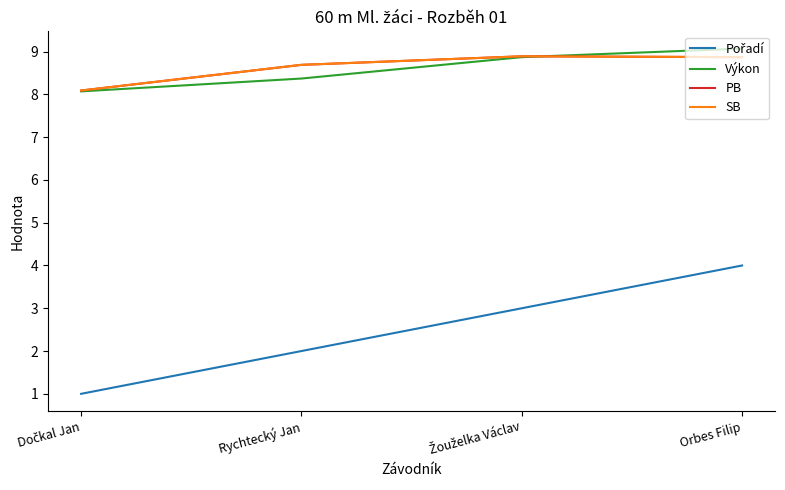

What is the label of the 2nd point from the right?

Žouželka Václav